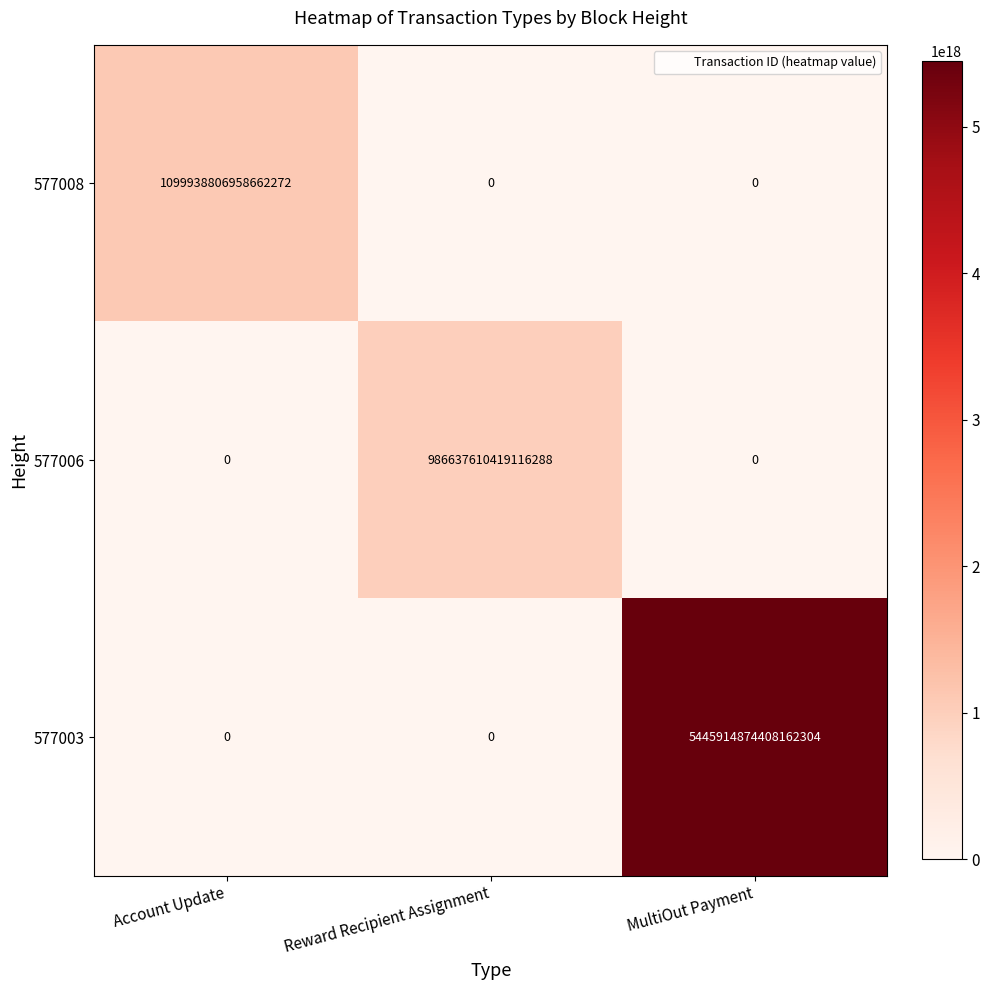

At which label does 577006 reach its peak?

Reward Recipient Assignment